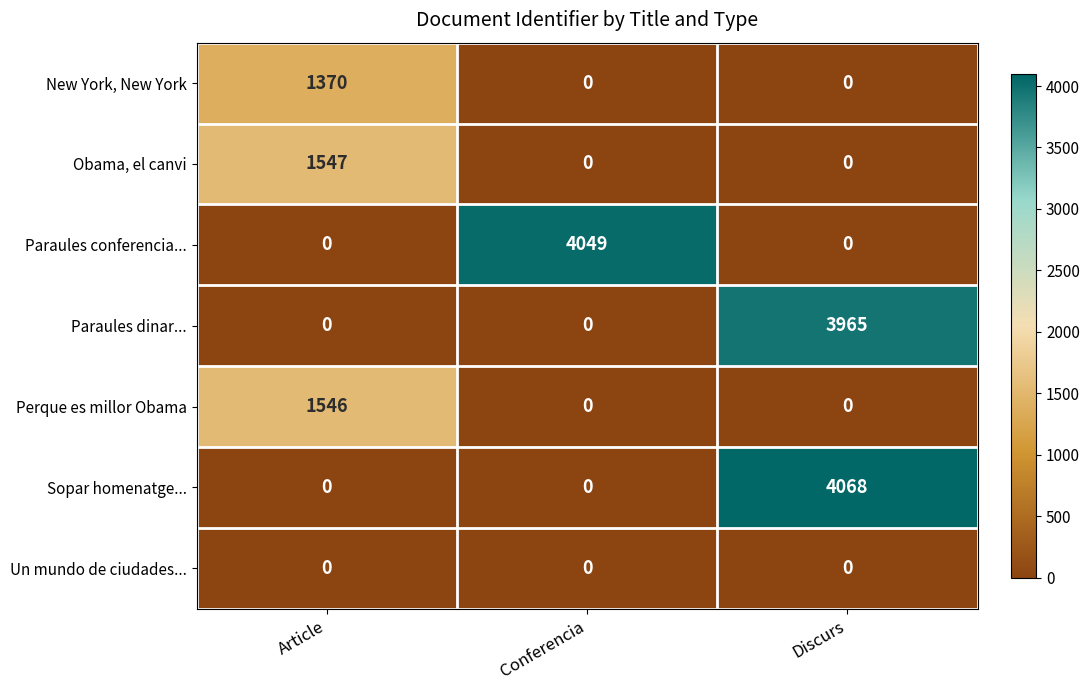

Reading left to right, list all the values displayed in this chart.

New York, New York: Article=1370	Conferencia=0	Discurs=0
Obama, el canvi: Article=1547	Conferencia=0	Discurs=0
Paraules conferencia...: Article=0	Conferencia=4049	Discurs=0
Paraules dinar...: Article=0	Conferencia=0	Discurs=3965
Perque es millor Obama: Article=1546	Conferencia=0	Discurs=0
Sopar homenatge...: Article=0	Conferencia=0	Discurs=4068
Un mundo de ciudades...: Article=0	Conferencia=0	Discurs=0